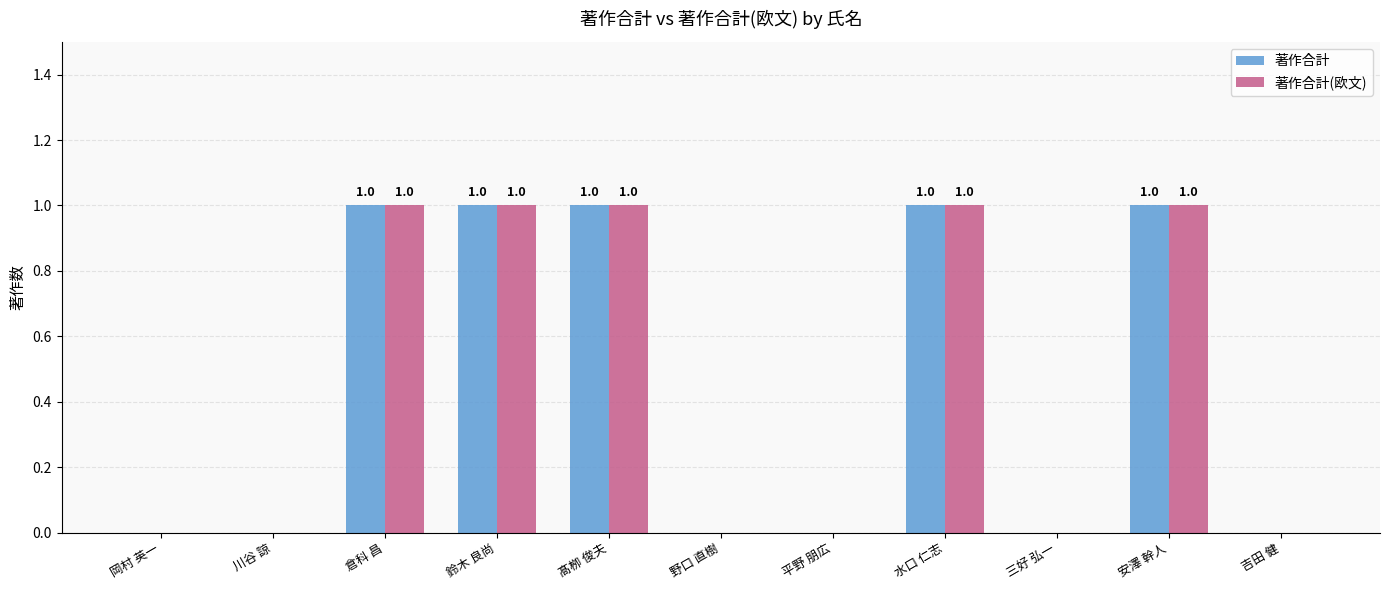

Read the 著作合計(欧文) value at 鈴木 良尚.

1